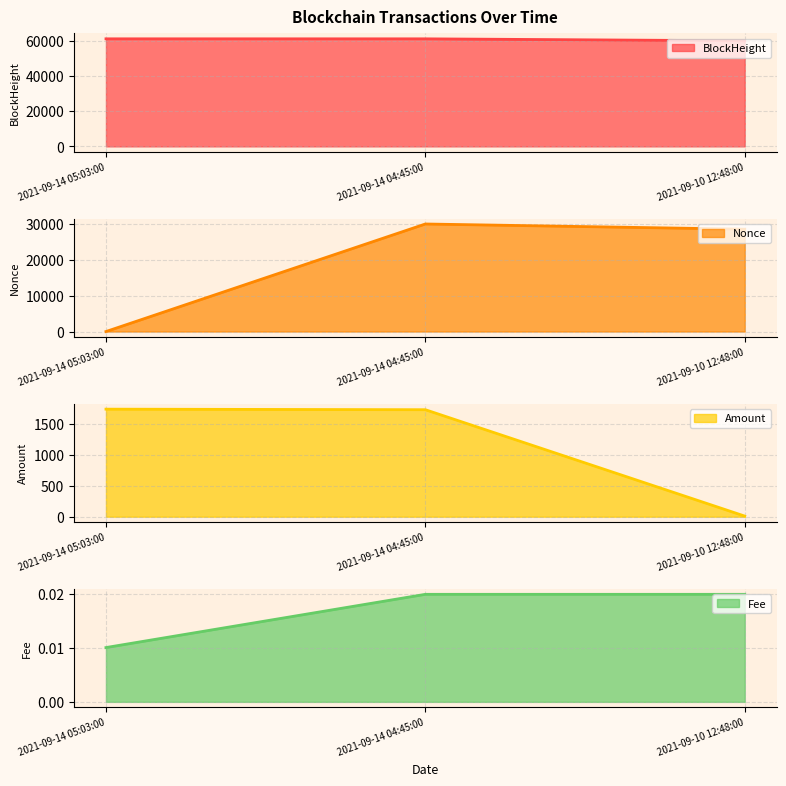

Reading left to right, transcribe all the data shown in this chart.

BlockHeight: 61124.0	61119.0	59995.0
Nonce: 0.0	29867.0	28416.0
Amount: 1744.0	1735.0	10.0
Fee: 0.0	0.0	0.0